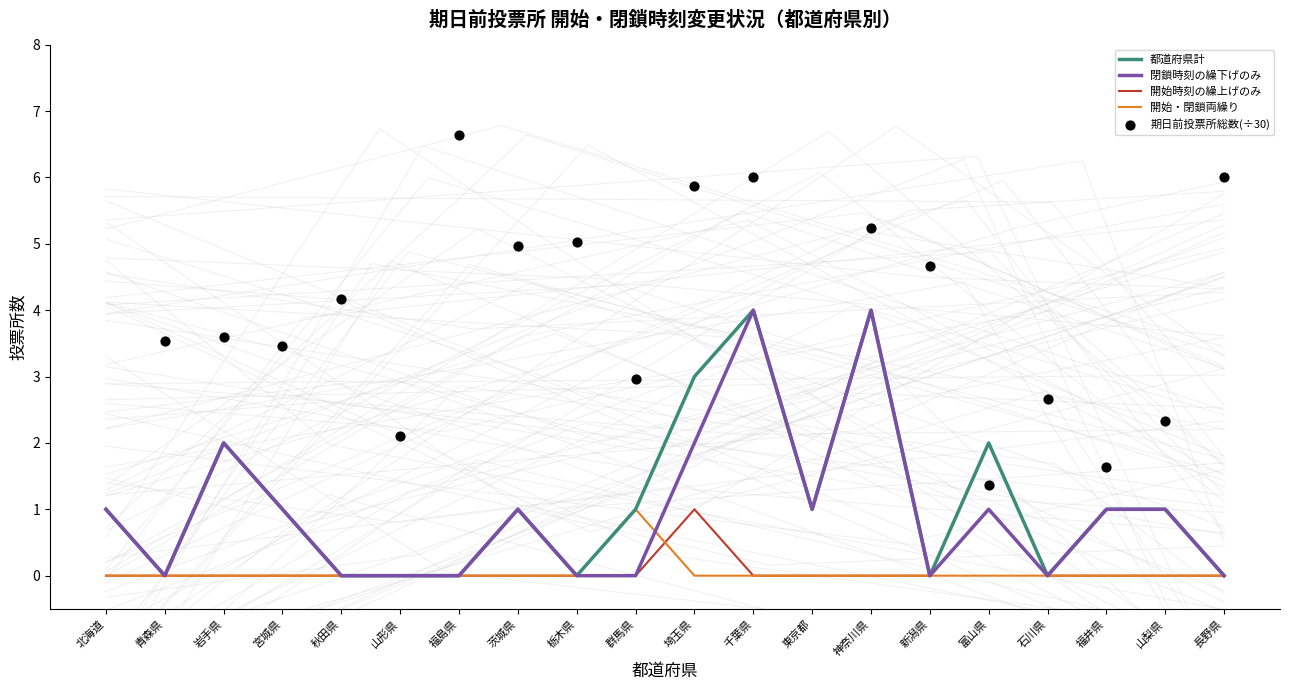

What are all the series names shown in the legend?

都道府県計, 閉鎖時刻の繰下げのみ, 開始時刻の繰上げのみ, 開始・閉鎖両繰り, 期日前投票所総数(÷30)